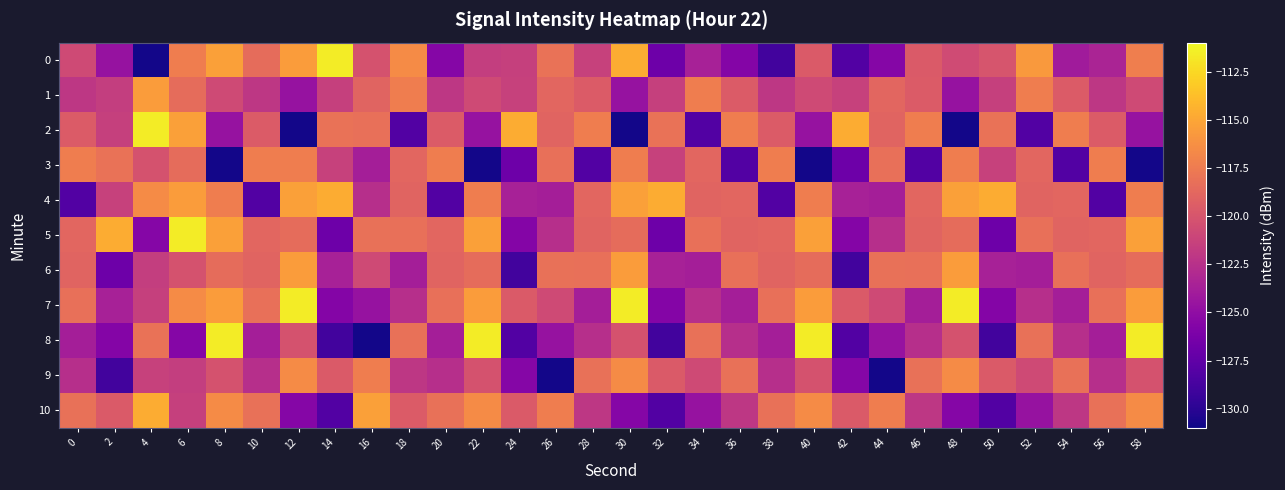

What is the spread (max minus min) of values at 26?

13.4